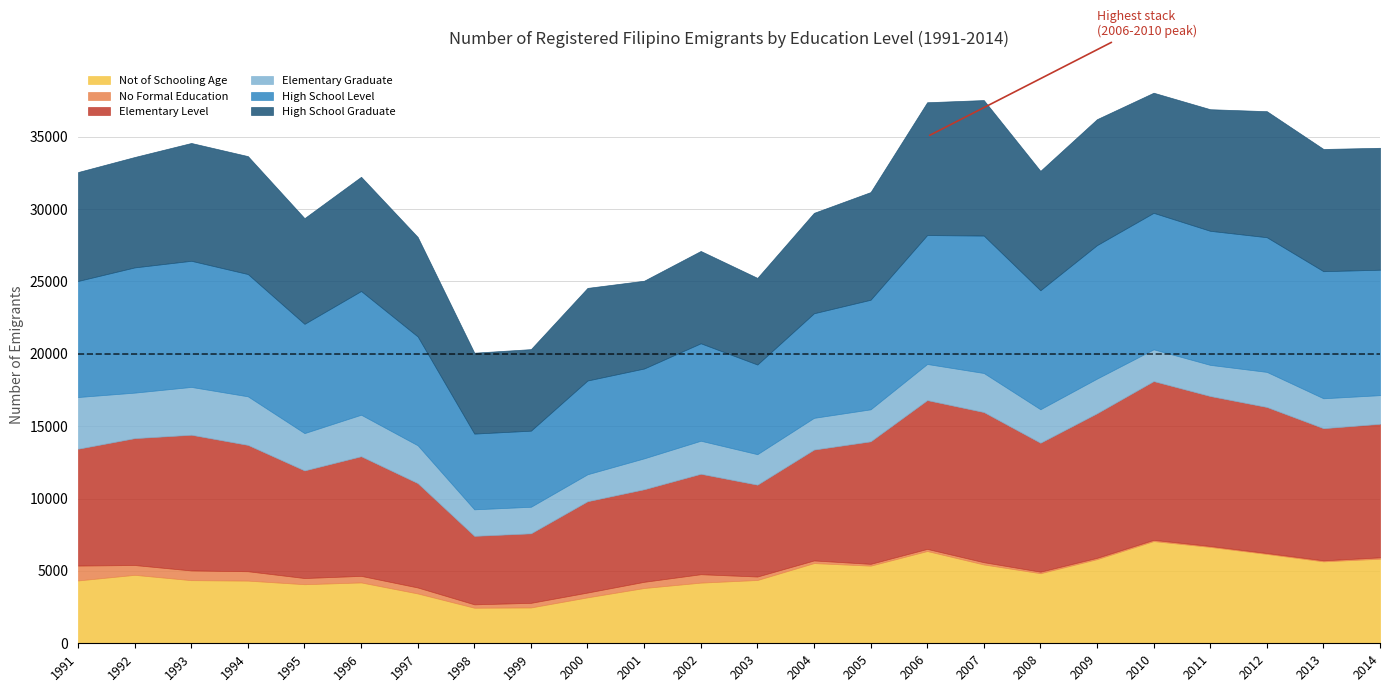

Where is the first local minimum for High School Graduate?

1995